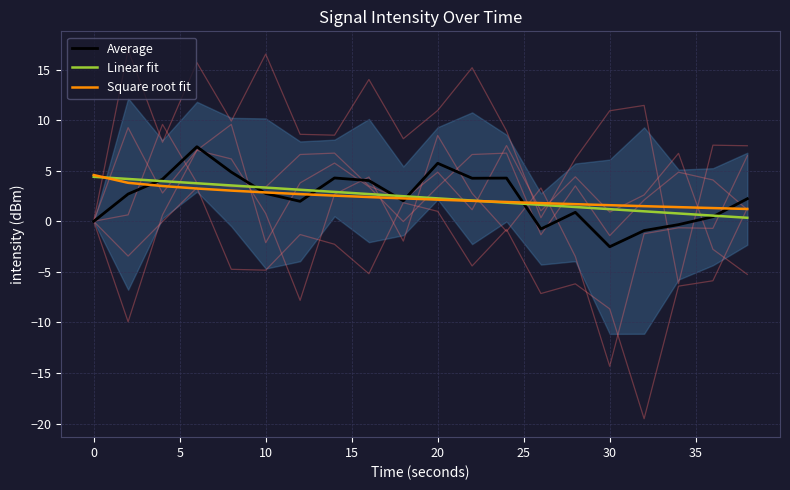

True or false: Average has a value of 2.8 at 10.

True